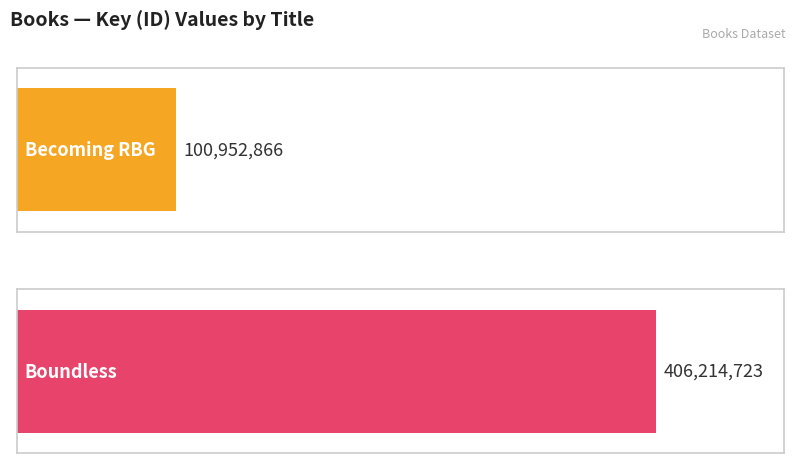

Which series has the largest total across all categories?

Boundless